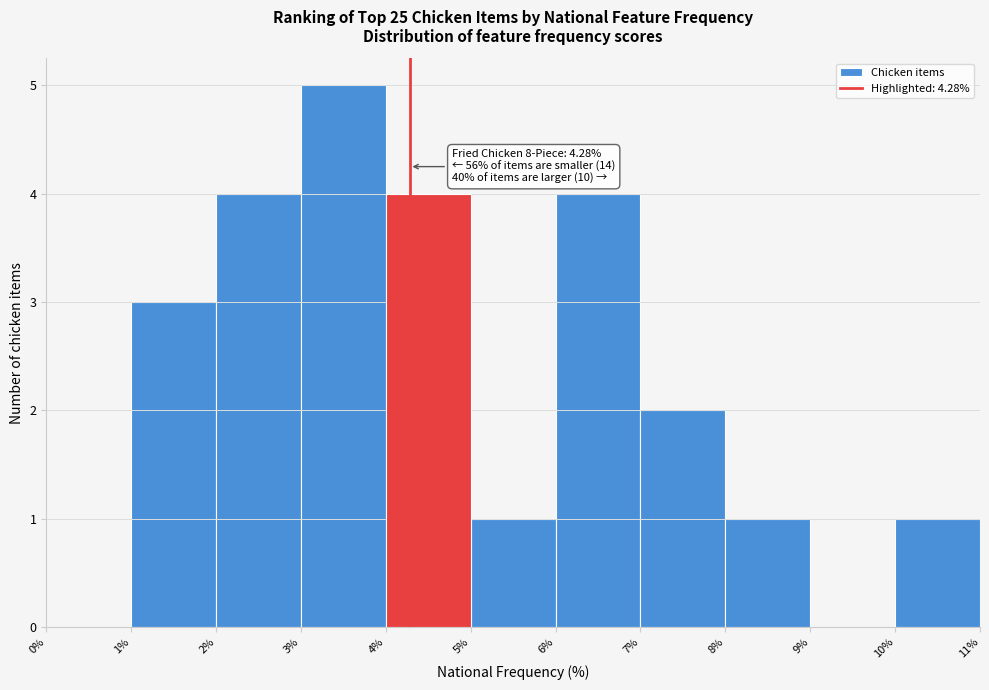

Which range on the x-axis has the tallest bar?

3% to 4%